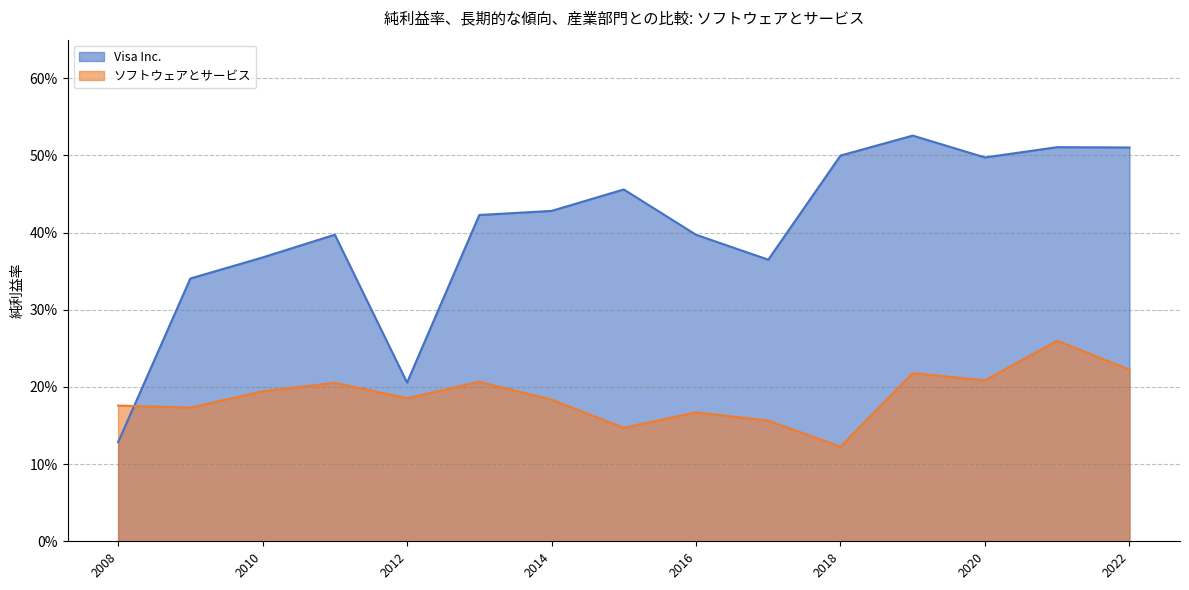

Where is ソフトウェアとサービス nearest to the value 0?

2018-09-30